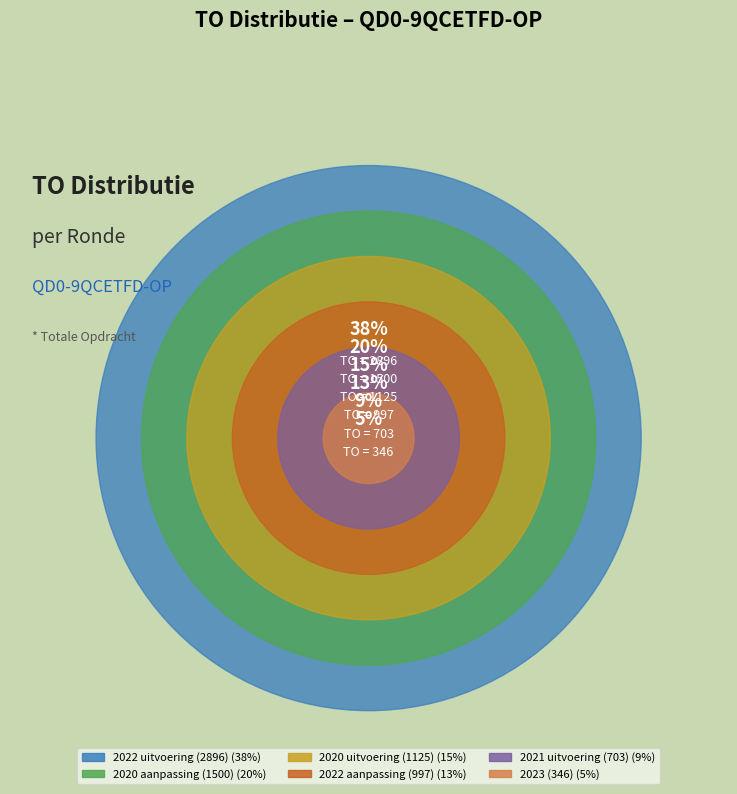

The 2020 uitvoering (1125) slice represents 26% of the pie. True or false?

False